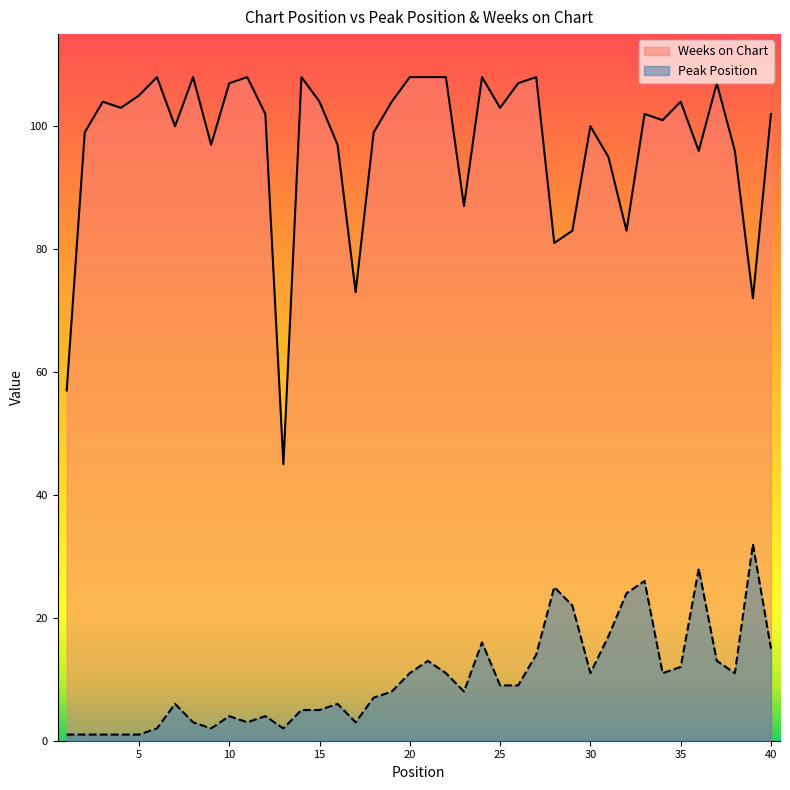

Rank the categories by Peak Position value from lowest to highest.

1, 2, 3, 4, 5, 6, 9, 13, 8, 11, 17, 10, 12, 14, 15, 7, 16, 18, 19, 23, 25, 26, 20, 22, 30, 34, 38, 35, 21, 37, 27, 40, 24, 31, 29, 32, 28, 33, 36, 39